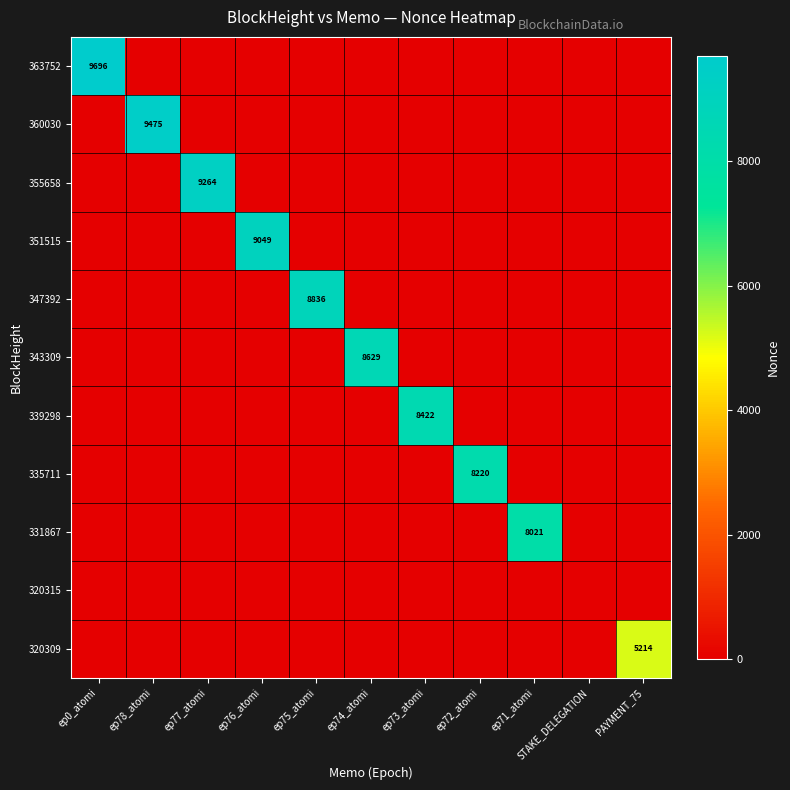

Is it true that 335711 equals 5670 at ep72_atomi?

False